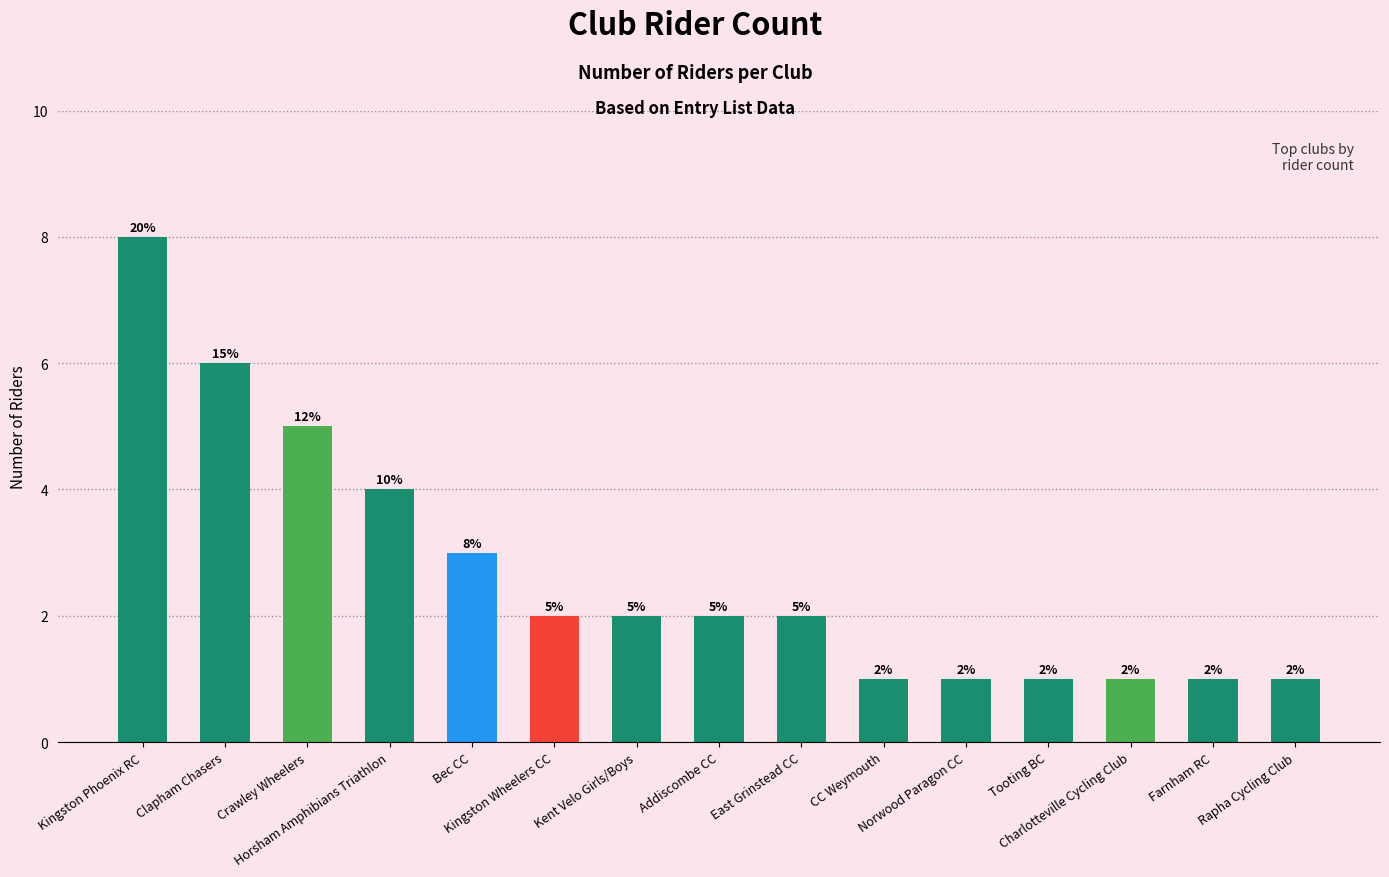

What is the label of the 13th bar from the right?

Crawley Wheelers